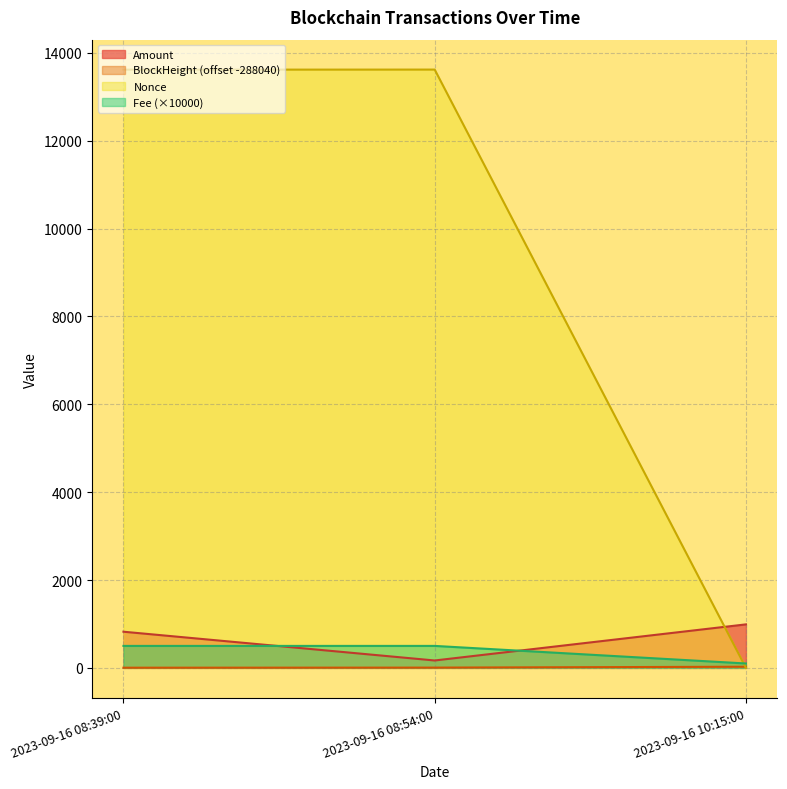

At which label is Amount closest to 579?

2023-09-16 08:39:00